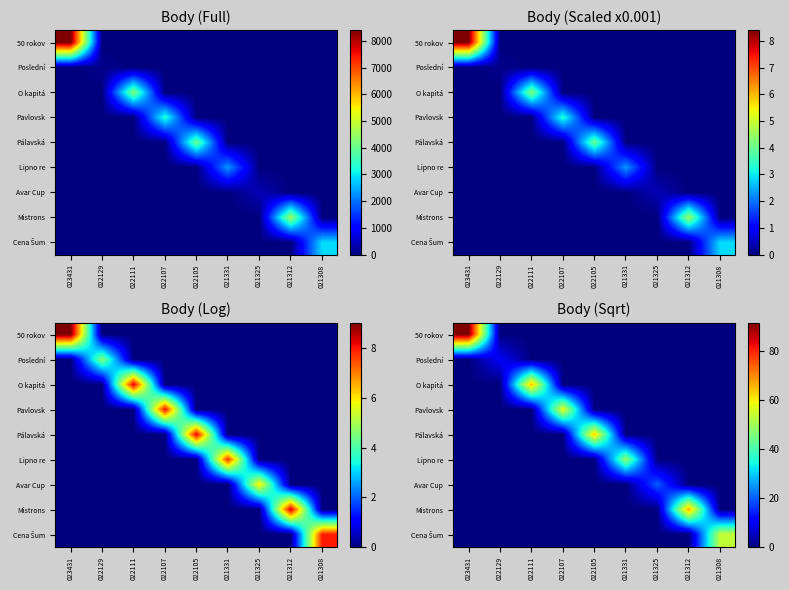

At which category does the chart reach its minimum across all series?

022129